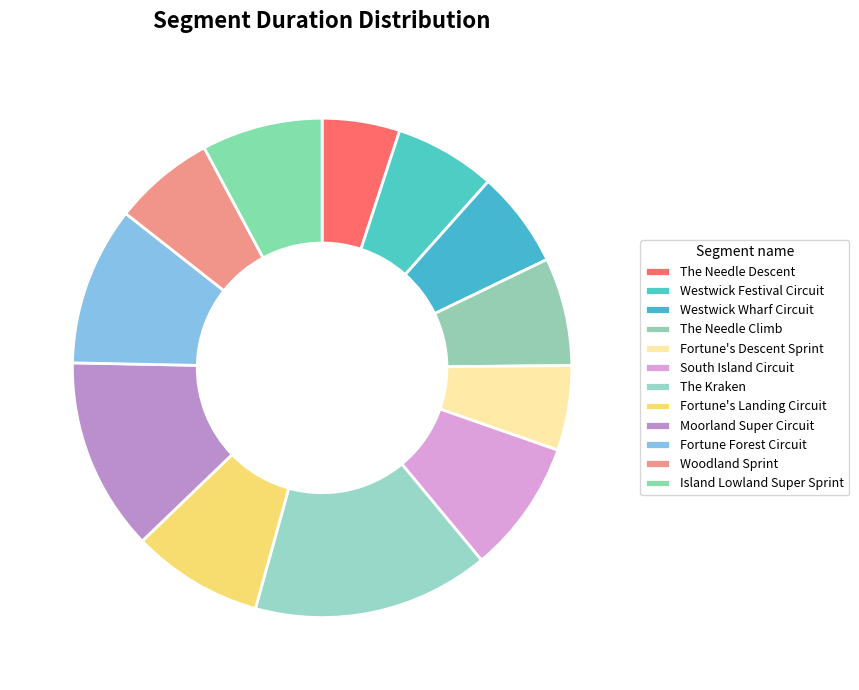

Count the number of slices in the pie.

12